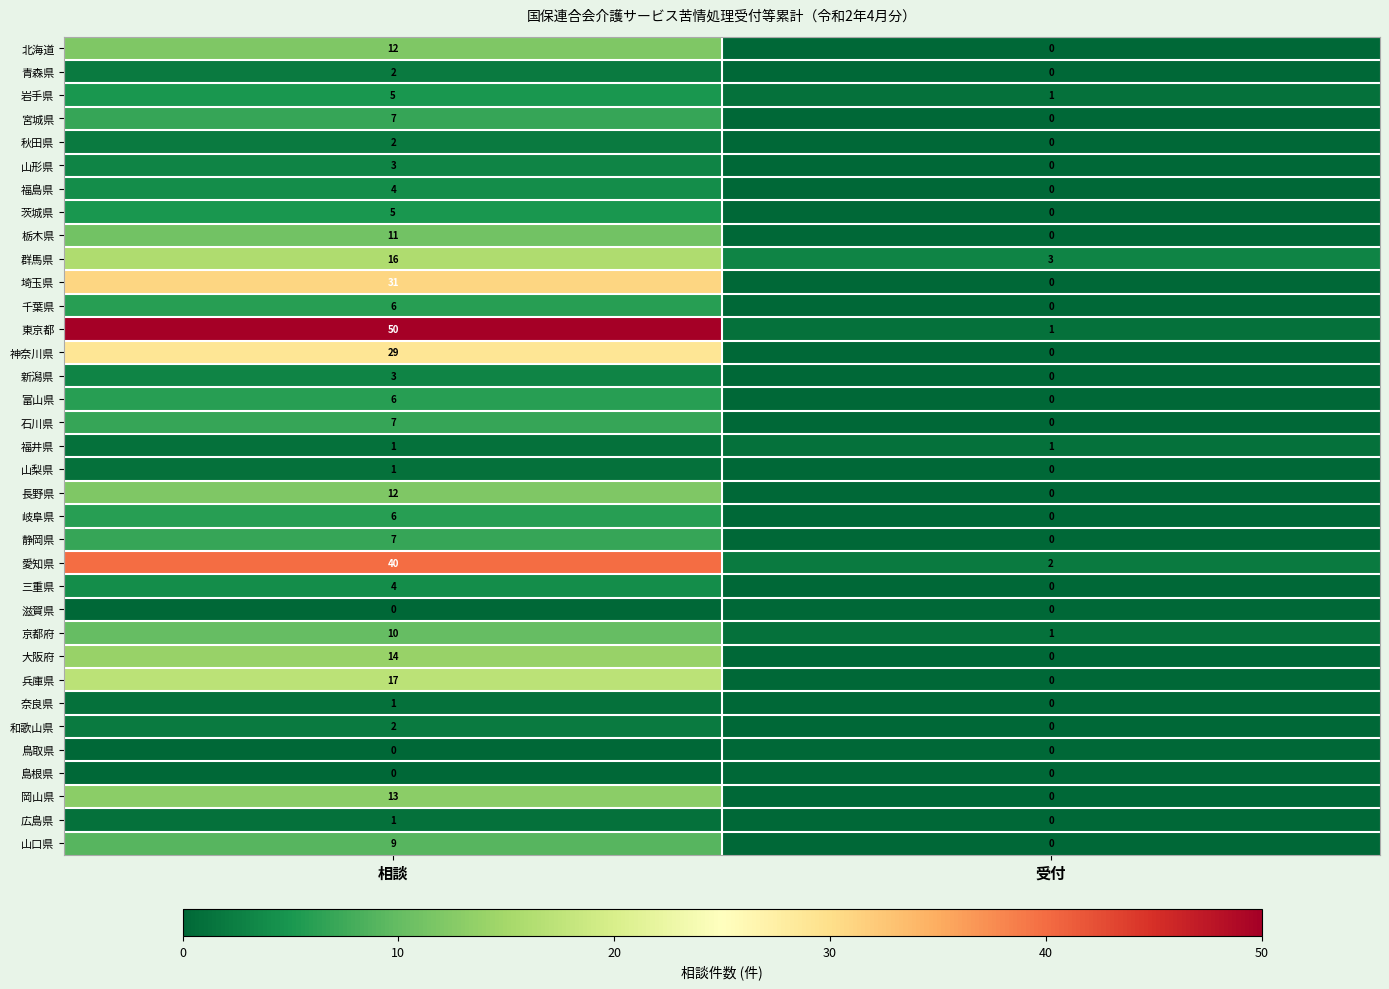

What is the spread (max minus min) of values at 相談?

50